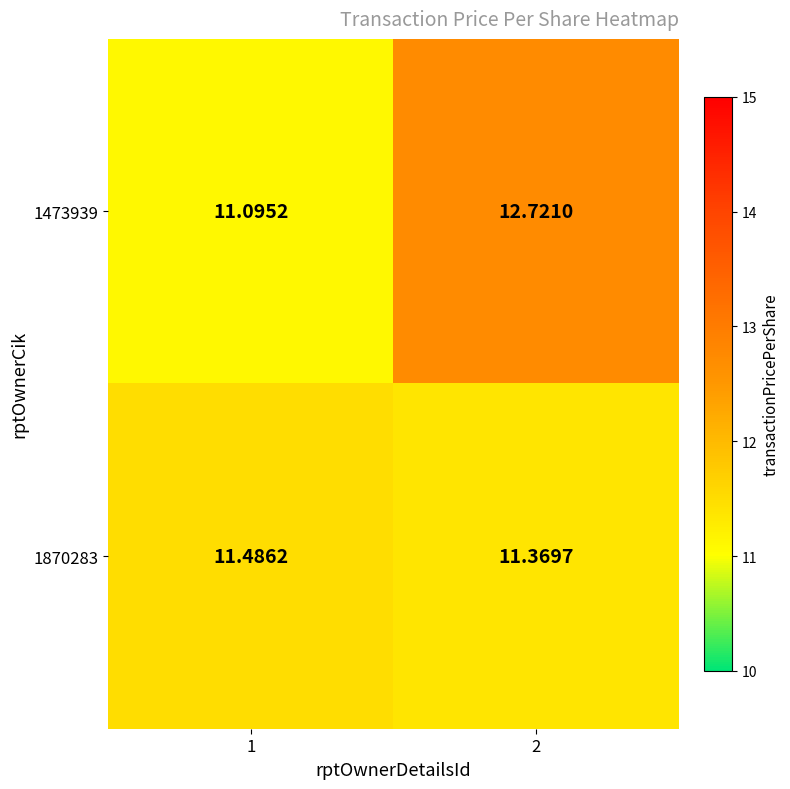

List the series in order of their overall mean, lowest first.

1870283, 1473939